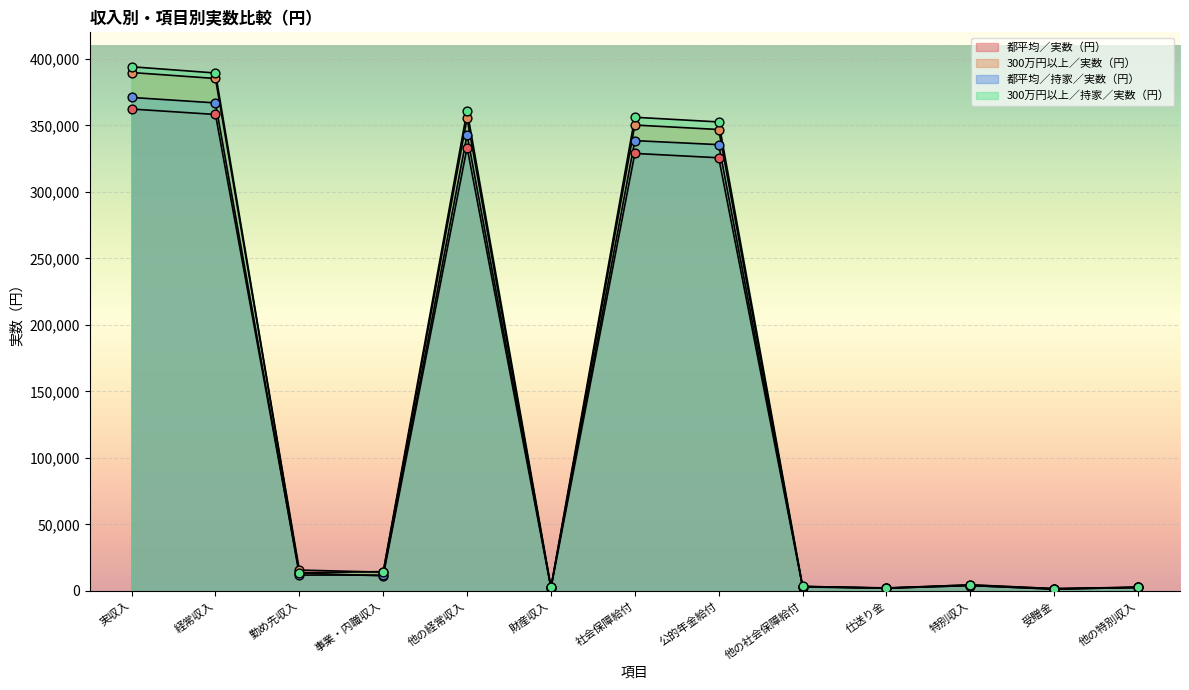

Which series contains the highest Y value?

300万円以上／持家／実数（円）